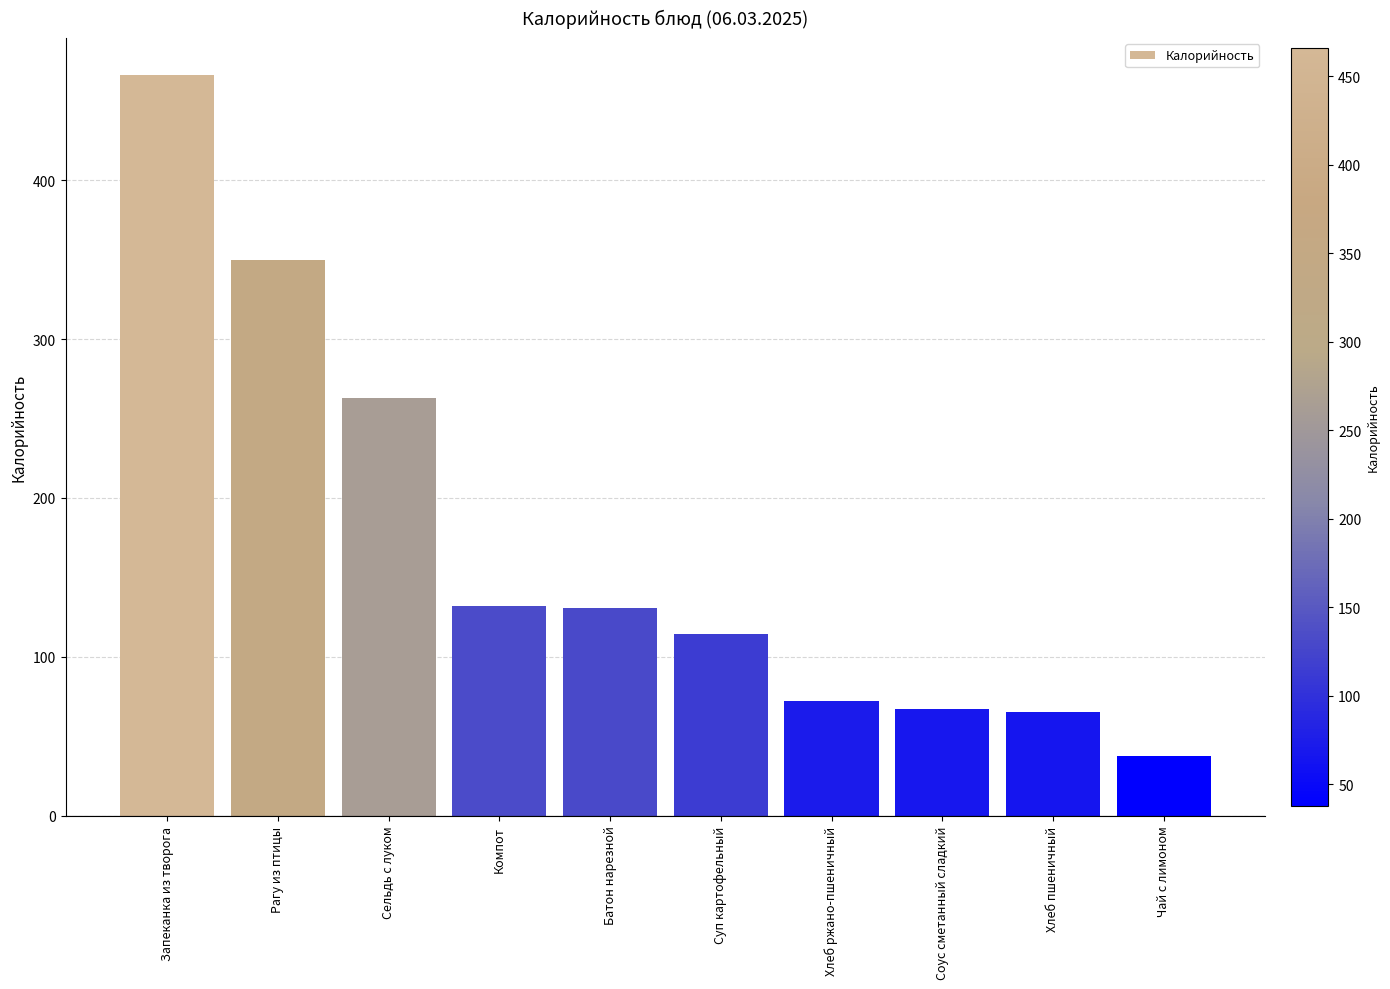

Does the chart contain any negative values?

No